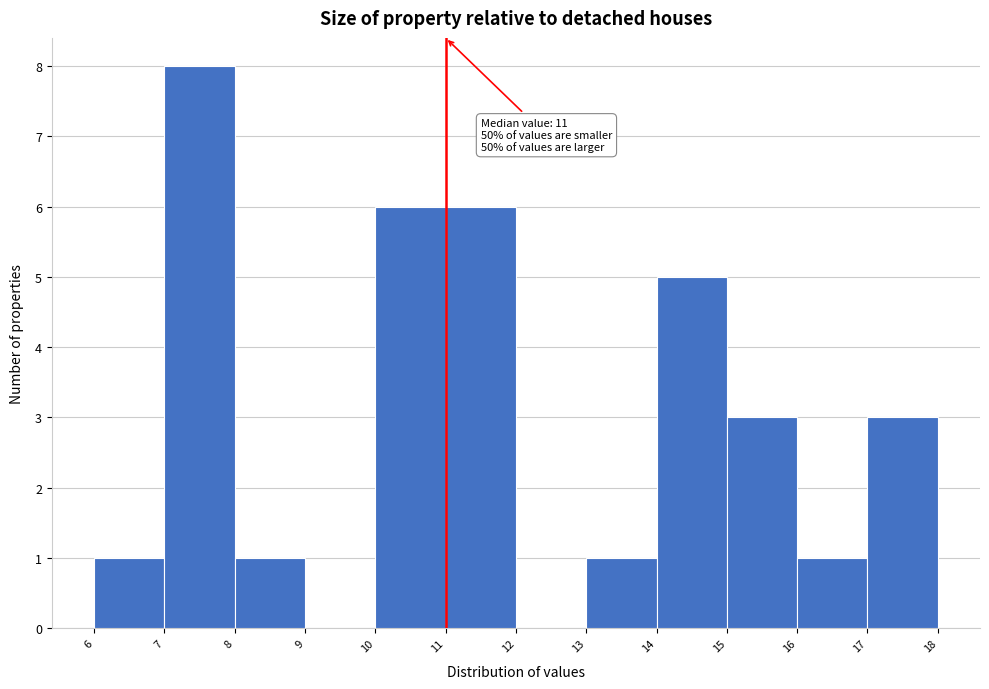

Over which range of the x-axis is the bar tallest?

7 to 8